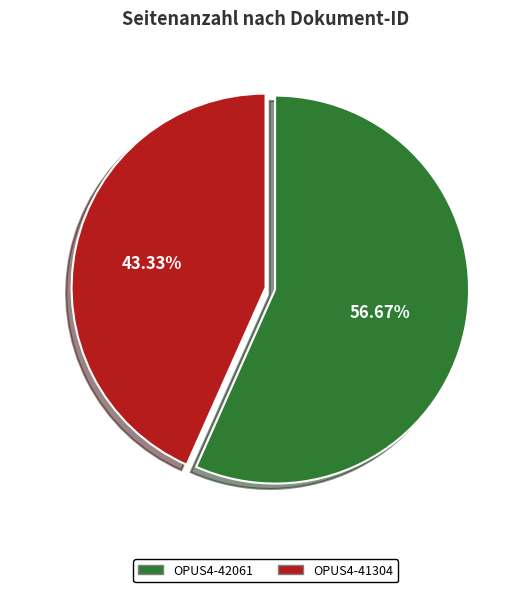

What is the largest slice in the pie chart?

OPUS4-42061